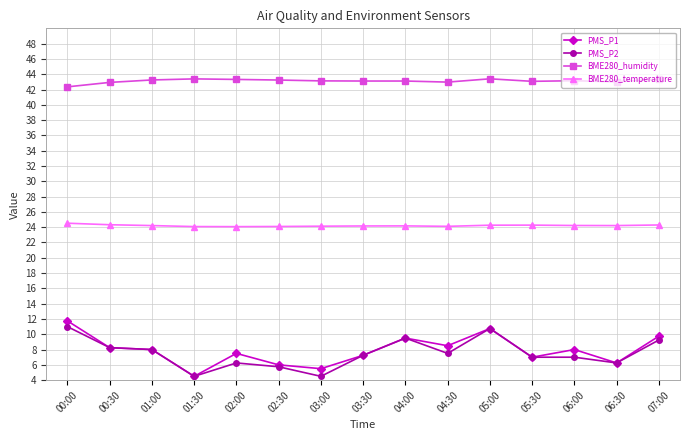

Is it true that PMS_P1 equals 7.2 at 03:30?

True